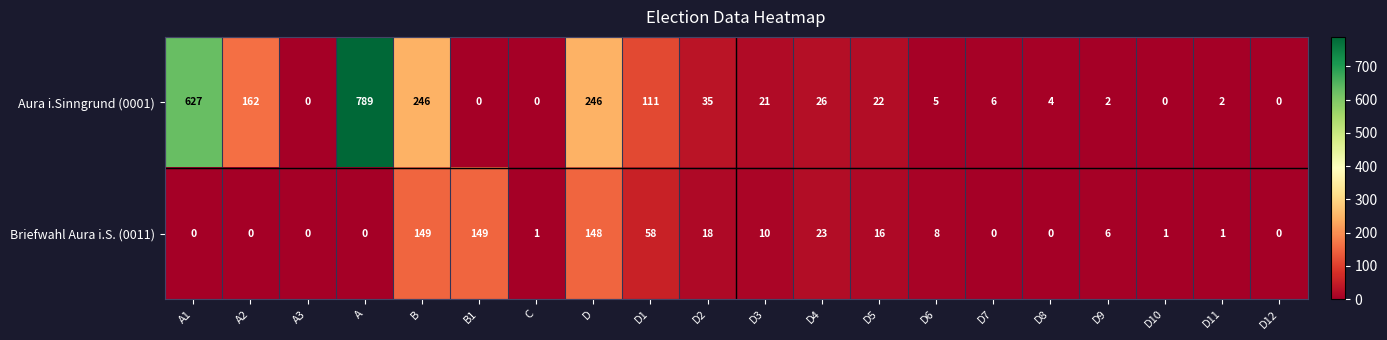

The value of Aura i.Sinngrund (0001) at D11 is 2. True or false?

True